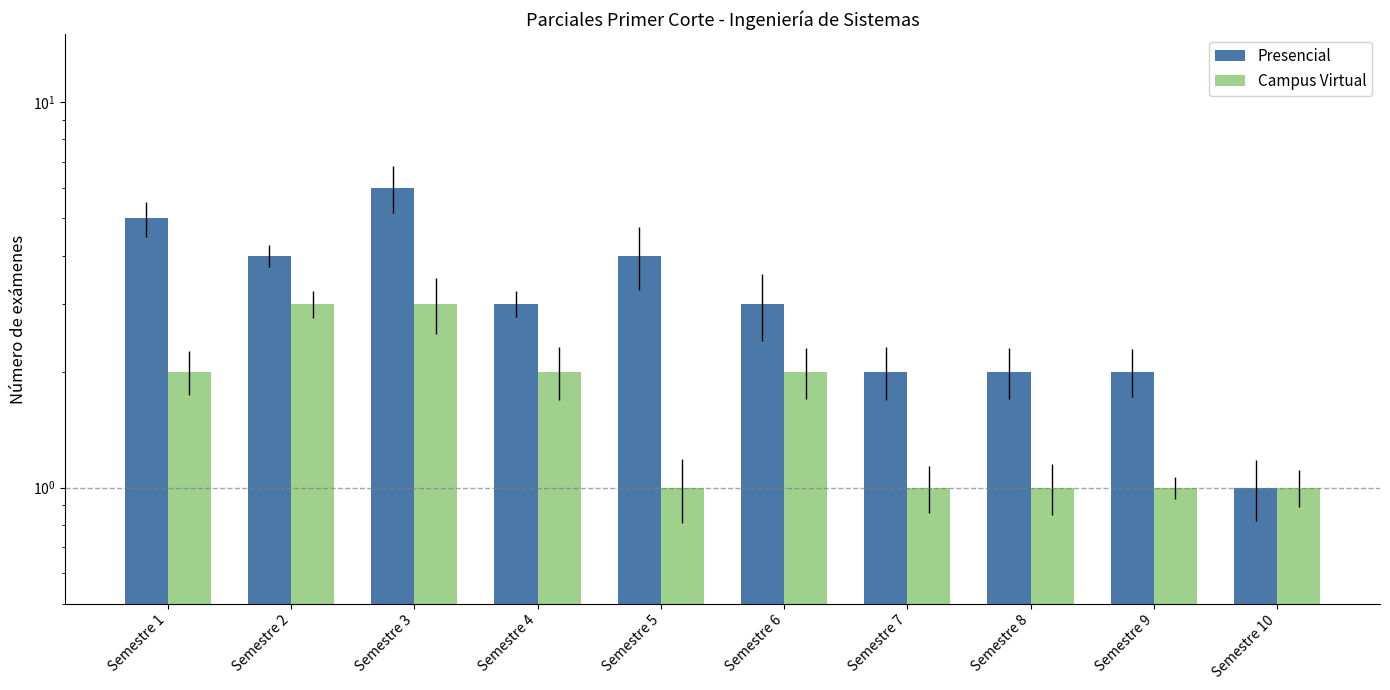

The value of Campus Virtual at Semestre 9 is 0. True or false?

False